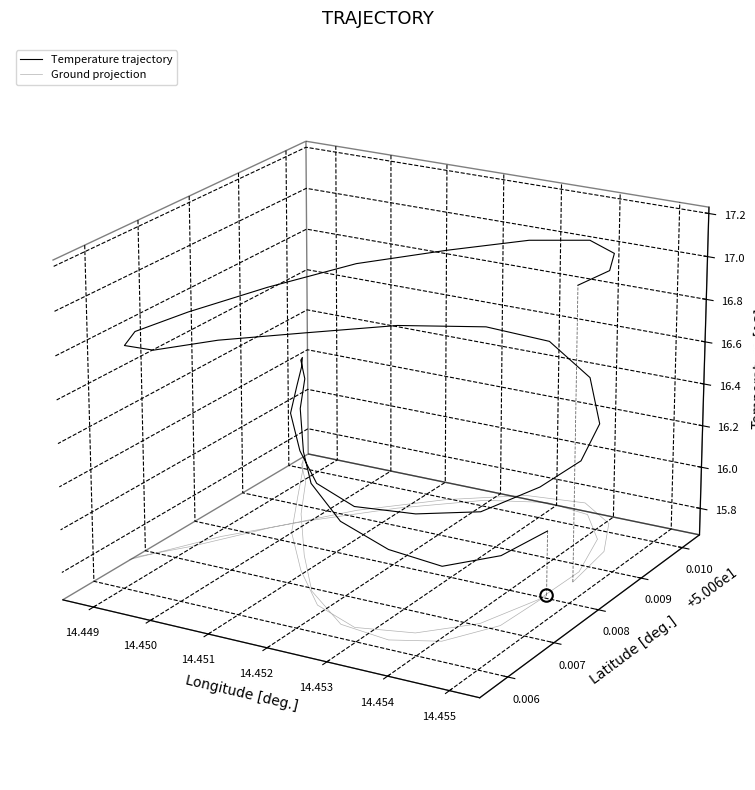

At how many categories does at least one series exceed 0?

23